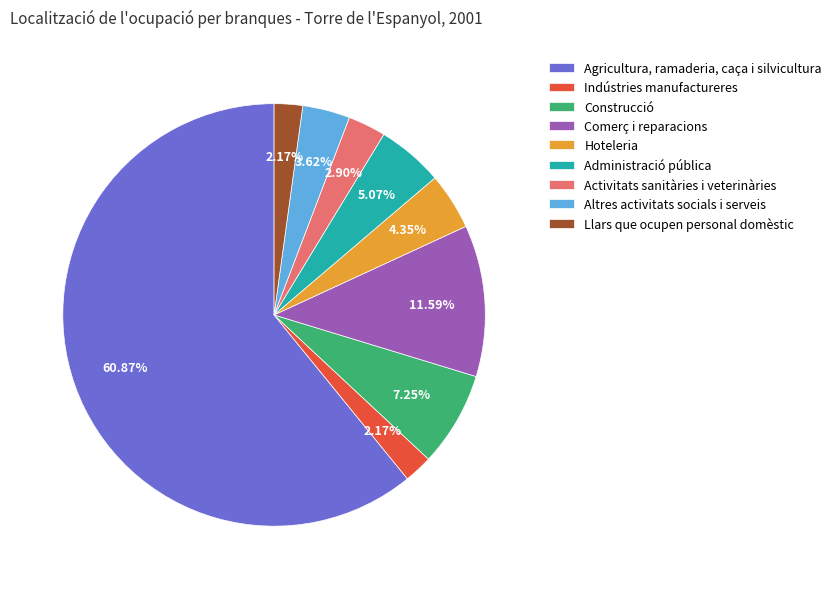

True or false: Activitats sanitàries i veterinàries accounts for 3% of the total.

True